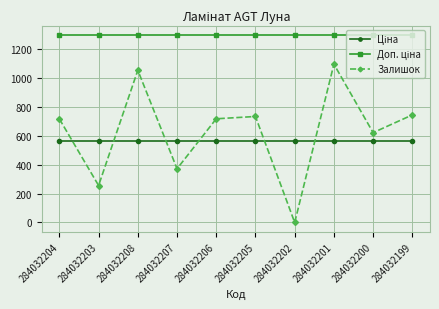

At how many categories does at least one series exceed 278?

10